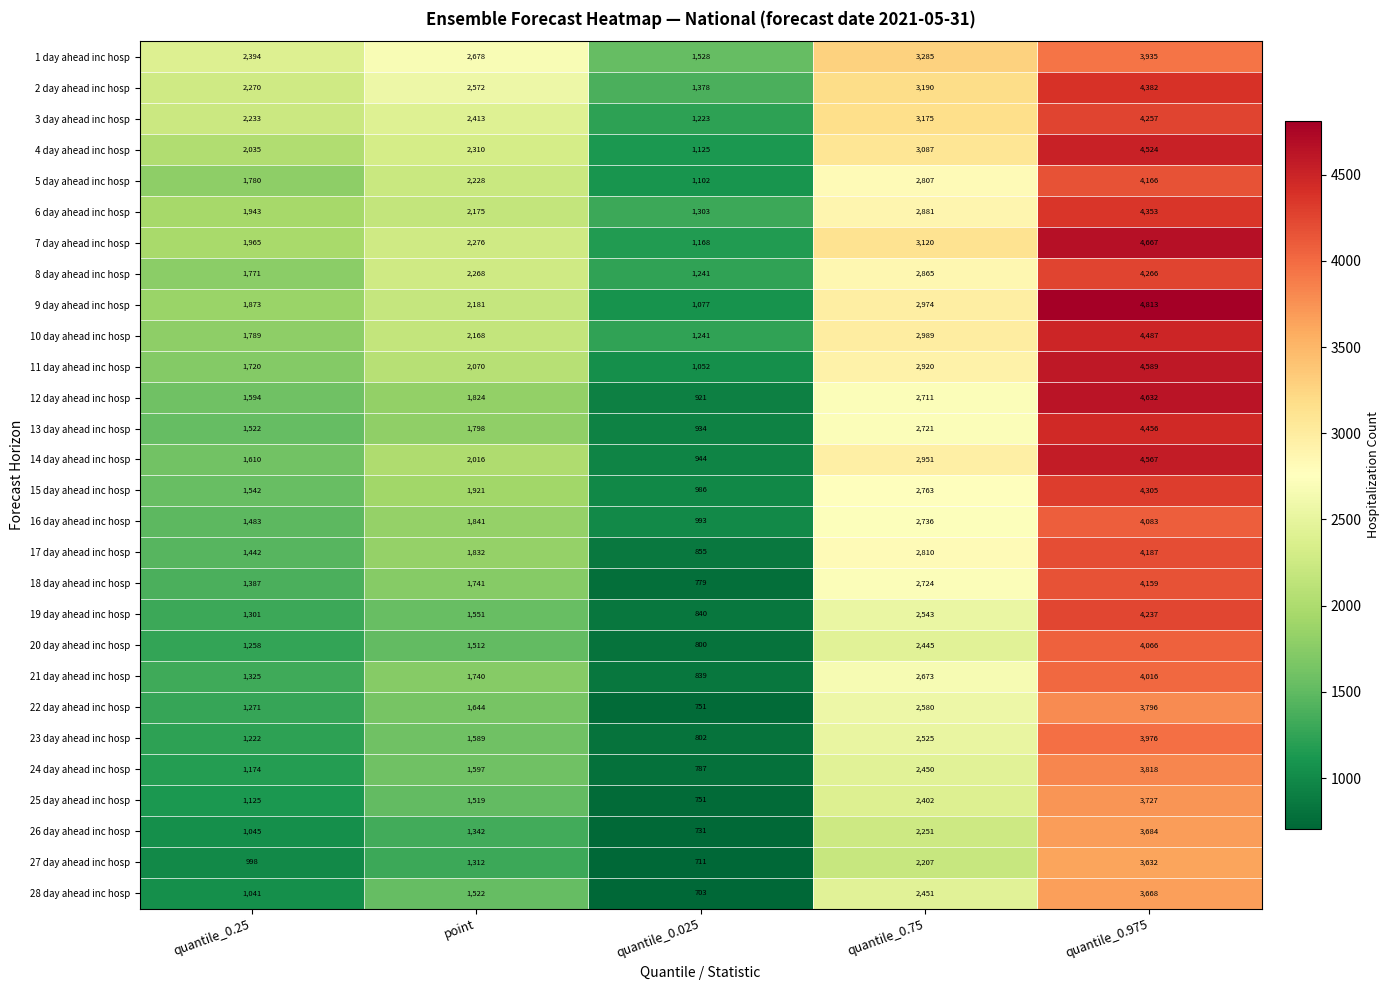

Which series has the largest range (max minus min)?

9 day ahead inc hosp